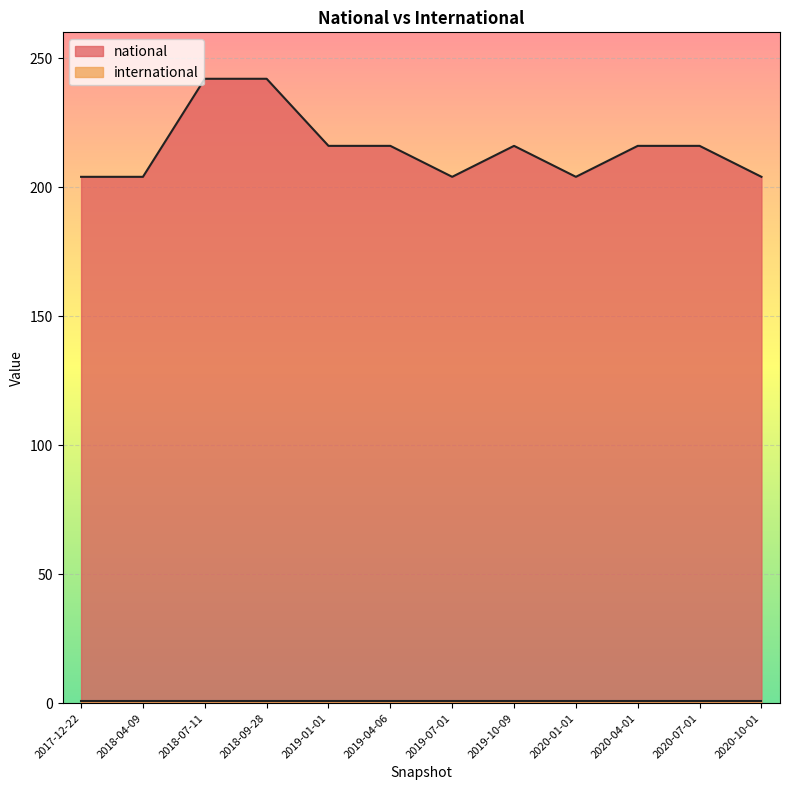

Between 2020-04-01 and 2019-04-06, which is larger?

2020-04-01